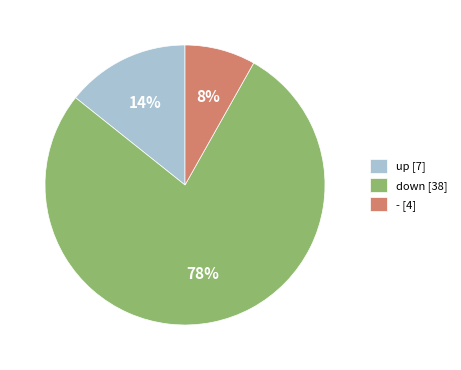

Does down account for over 50% of the chart?

Yes